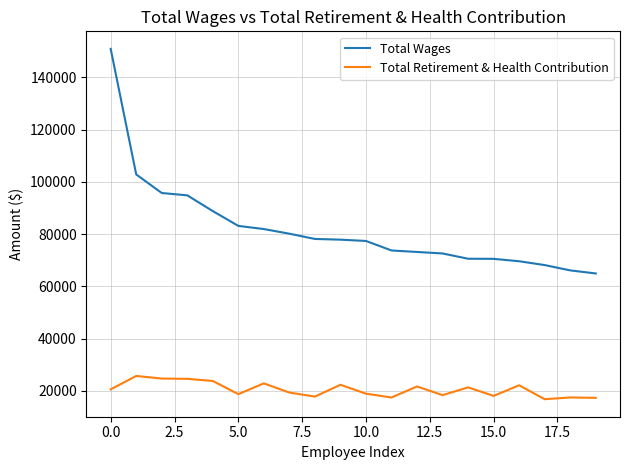

True or false: Total Wages and Total Retirement & Health Contribution cross at least once.

False